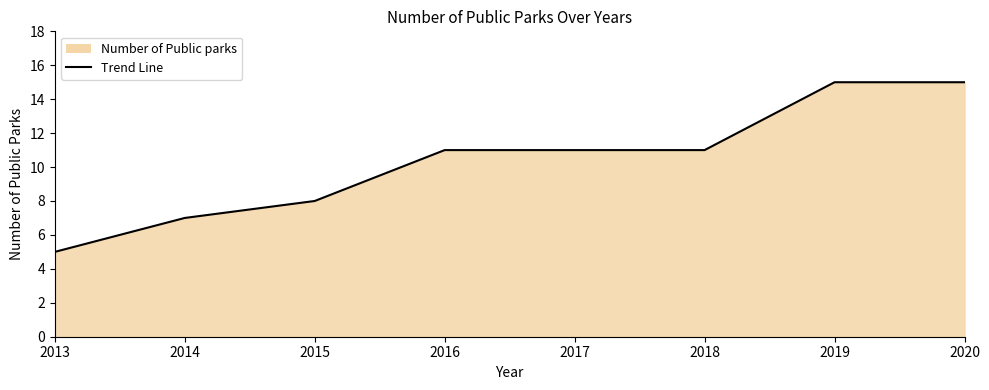

The value at 2017 is 11. True or false?

True